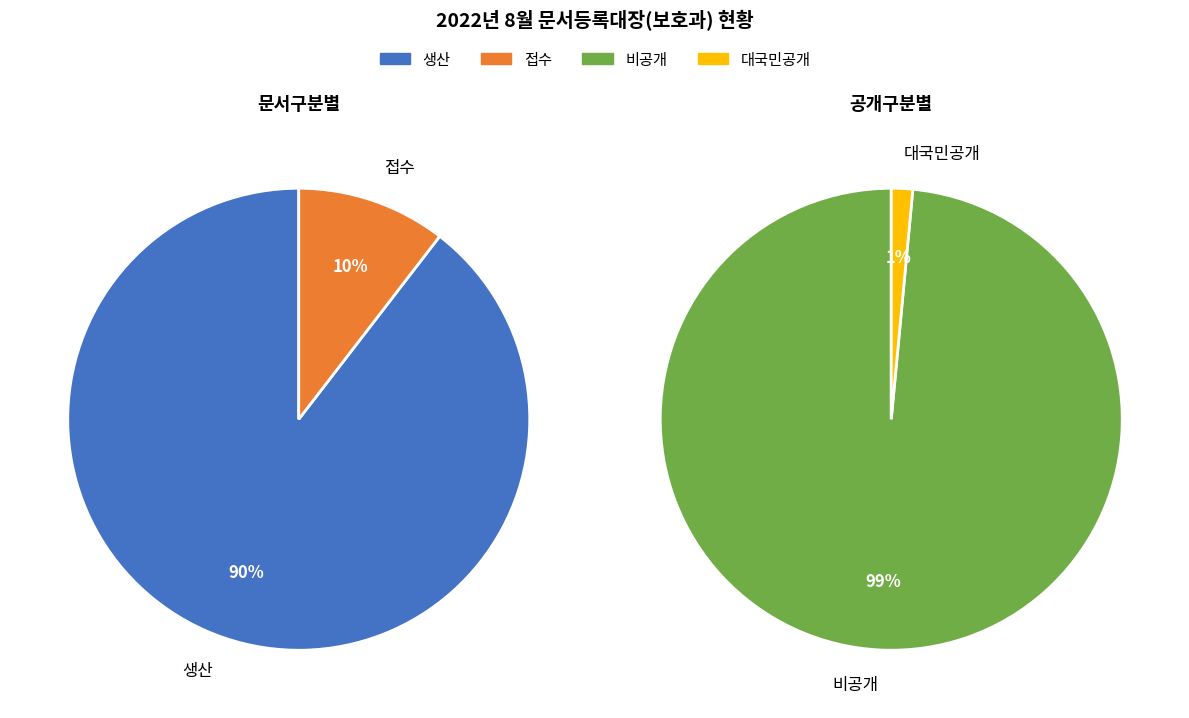

To the nearest percent, what portion does 생산 represent?

90%